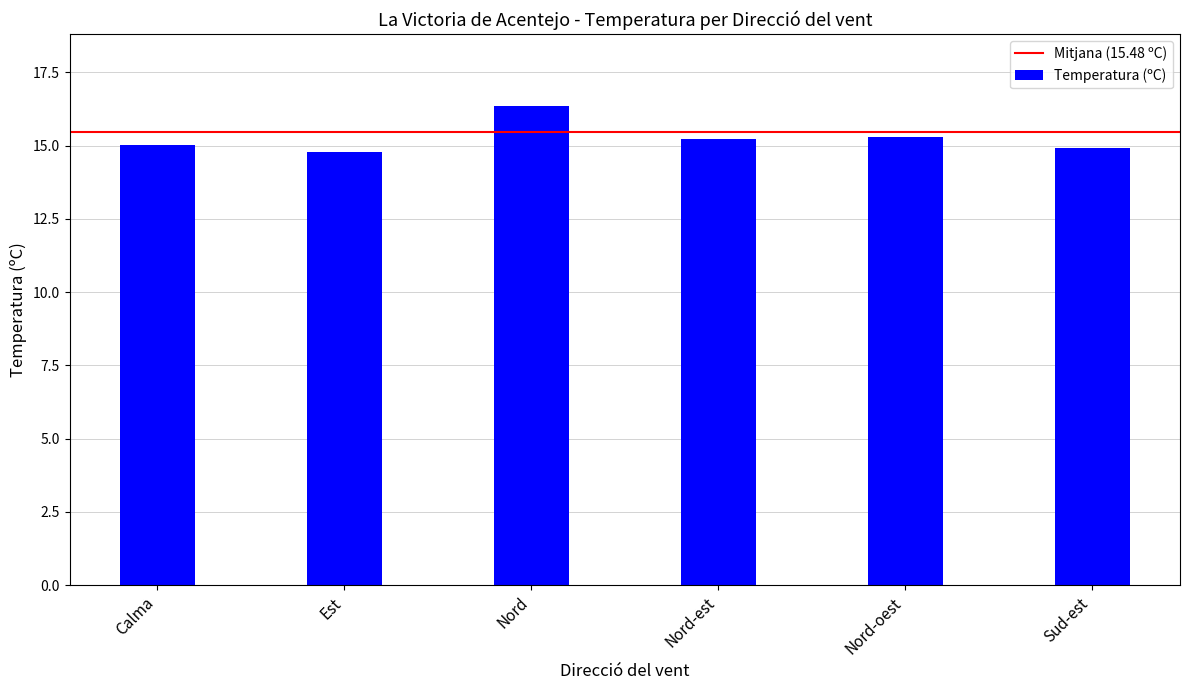

What is the change in value from Est to Nord?

+1.6